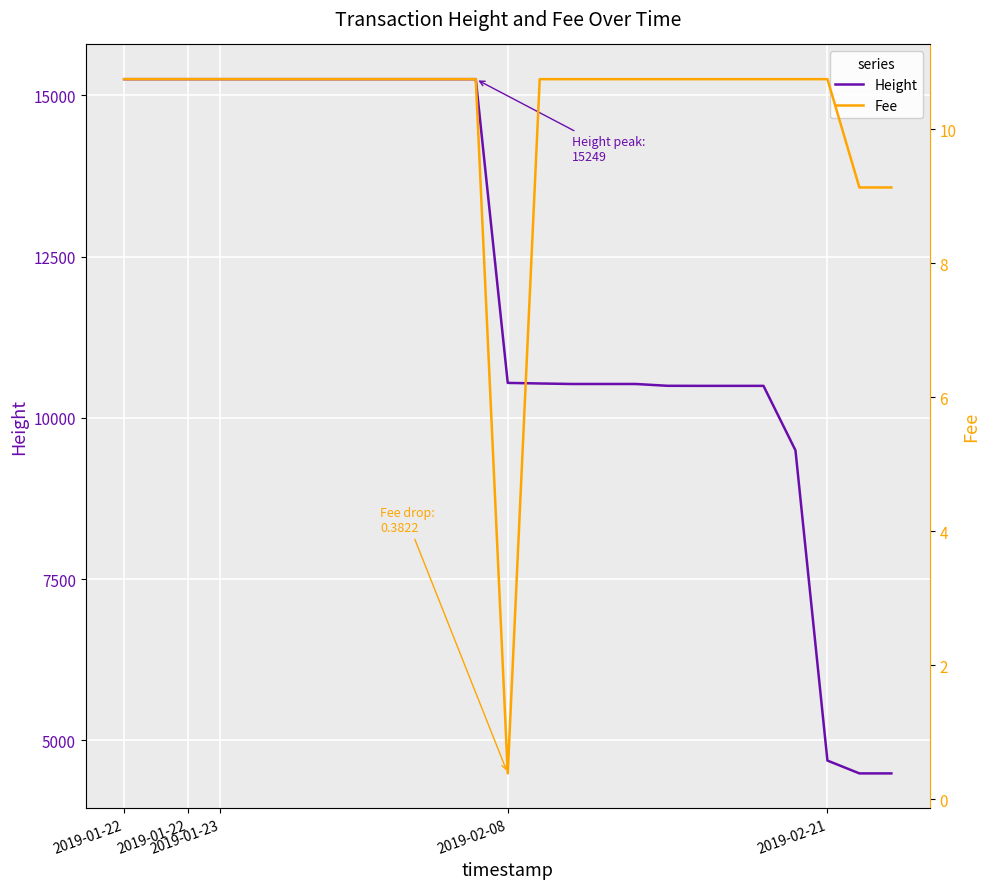

Does the chart display data point markers on the line(s)?

No